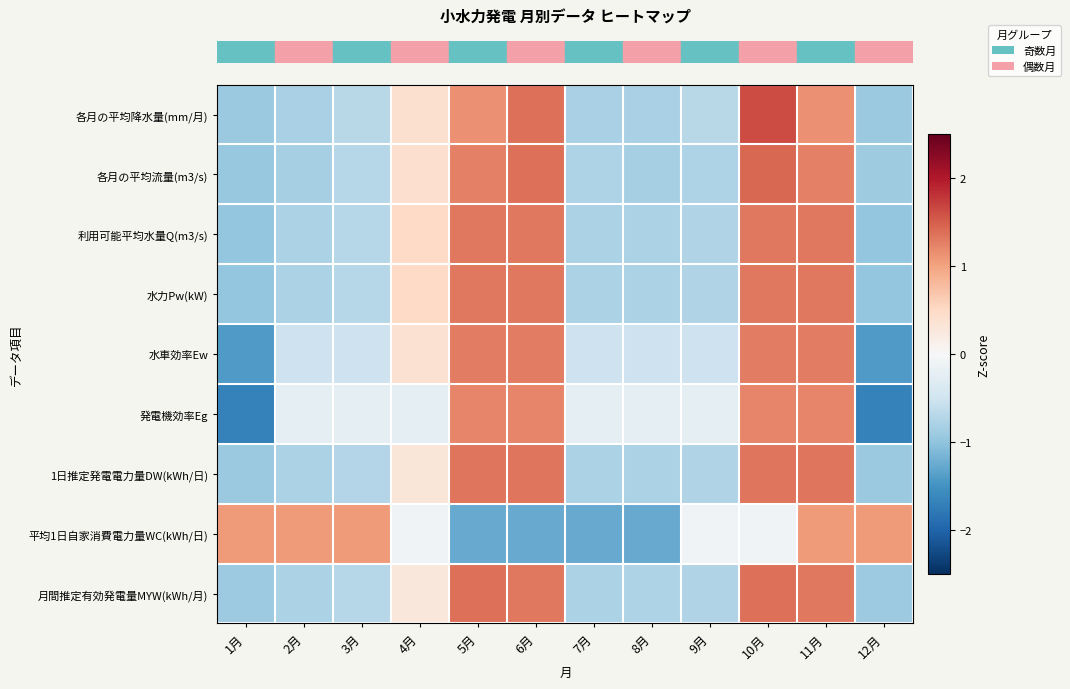

Count the number of categories in the chart.

12